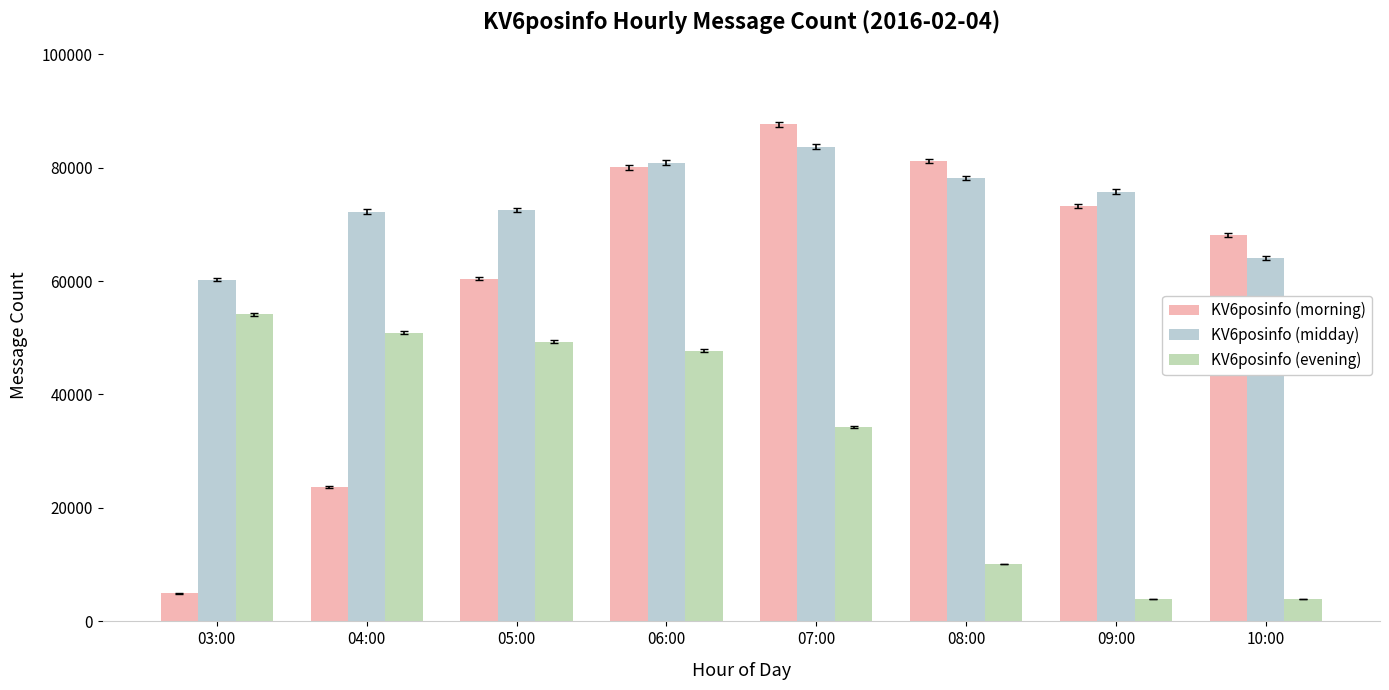

What is the sum of all KV6posinfo (morning) values?

479278